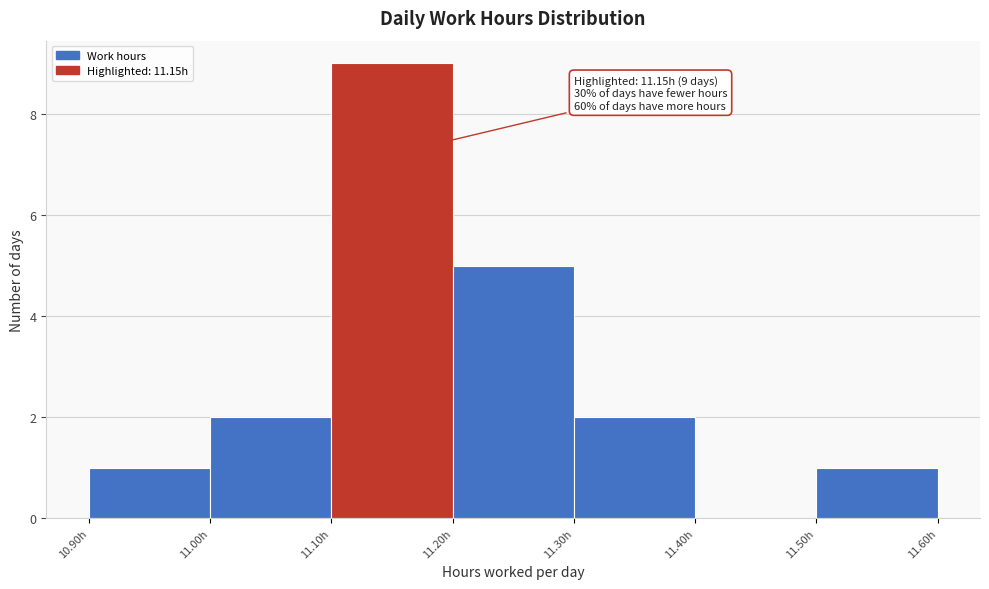

Which range on the x-axis has the tallest bar?

11.1 to 11.2